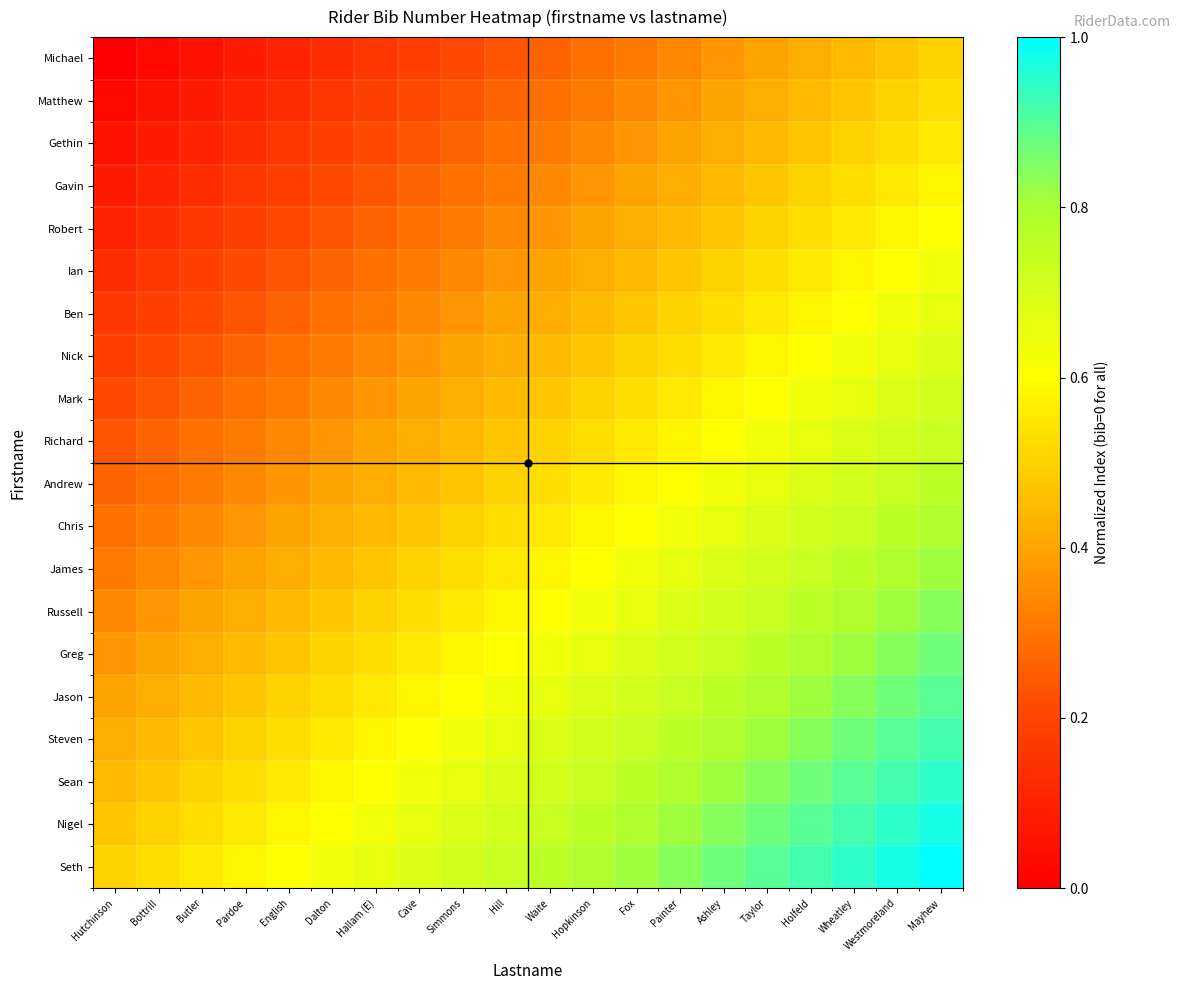

Reading left to right, extract all data points from this chart.

Michael: Hutchinson=0.0	Bottrill=0.0	Butler=0.1	Pardoe=0.1	English=0.1	Dalton=0.1	Hallam (E)=0.2	Cave=0.2	Simmons=0.2	Hill=0.2	Waite=0.3	Hopkinson=0.3	Fox=0.3	Painter=0.3	Ashley=0.4	Taylor=0.4	Holfeld=0.4	Wheatley=0.4	Westmoreland=0.5	Mayhew=0.5
Matthew: Hutchinson=0.0	Bottrill=0.1	Butler=0.1	Pardoe=0.1	English=0.1	Dalton=0.2	Hallam (E)=0.2	Cave=0.2	Simmons=0.2	Hill=0.3	Waite=0.3	Hopkinson=0.3	Fox=0.3	Painter=0.4	Ashley=0.4	Taylor=0.4	Holfeld=0.4	Wheatley=0.5	Westmoreland=0.5	Mayhew=0.5
Gethin: Hutchinson=0.1	Bottrill=0.1	Butler=0.1	Pardoe=0.1	English=0.2	Dalton=0.2	Hallam (E)=0.2	Cave=0.2	Simmons=0.3	Hill=0.3	Waite=0.3	Hopkinson=0.3	Fox=0.4	Painter=0.4	Ashley=0.4	Taylor=0.4	Holfeld=0.5	Wheatley=0.5	Westmoreland=0.5	Mayhew=0.6
Gavin: Hutchinson=0.1	Bottrill=0.1	Butler=0.1	Pardoe=0.2	English=0.2	Dalton=0.2	Hallam (E)=0.2	Cave=0.3	Simmons=0.3	Hill=0.3	Waite=0.3	Hopkinson=0.4	Fox=0.4	Painter=0.4	Ashley=0.4	Taylor=0.5	Holfeld=0.5	Wheatley=0.5	Westmoreland=0.6	Mayhew=0.6
Robert: Hutchinson=0.1	Bottrill=0.1	Butler=0.2	Pardoe=0.2	English=0.2	Dalton=0.2	Hallam (E)=0.3	Cave=0.3	Simmons=0.3	Hill=0.3	Waite=0.4	Hopkinson=0.4	Fox=0.4	Painter=0.4	Ashley=0.5	Taylor=0.5	Holfeld=0.5	Wheatley=0.6	Westmoreland=0.6	Mayhew=0.6
Ian: Hutchinson=0.1	Bottrill=0.2	Butler=0.2	Pardoe=0.2	English=0.2	Dalton=0.3	Hallam (E)=0.3	Cave=0.3	Simmons=0.3	Hill=0.4	Waite=0.4	Hopkinson=0.4	Fox=0.4	Painter=0.5	Ashley=0.5	Taylor=0.5	Holfeld=0.6	Wheatley=0.6	Westmoreland=0.6	Mayhew=0.6
Ben: Hutchinson=0.2	Bottrill=0.2	Butler=0.2	Pardoe=0.2	English=0.3	Dalton=0.3	Hallam (E)=0.3	Cave=0.3	Simmons=0.4	Hill=0.4	Waite=0.4	Hopkinson=0.4	Fox=0.5	Painter=0.5	Ashley=0.5	Taylor=0.6	Holfeld=0.6	Wheatley=0.6	Westmoreland=0.6	Mayhew=0.7
Nick: Hutchinson=0.2	Bottrill=0.2	Butler=0.2	Pardoe=0.3	English=0.3	Dalton=0.3	Hallam (E)=0.3	Cave=0.4	Simmons=0.4	Hill=0.4	Waite=0.4	Hopkinson=0.5	Fox=0.5	Painter=0.5	Ashley=0.6	Taylor=0.6	Holfeld=0.6	Wheatley=0.6	Westmoreland=0.7	Mayhew=0.7
Mark: Hutchinson=0.2	Bottrill=0.2	Butler=0.3	Pardoe=0.3	English=0.3	Dalton=0.3	Hallam (E)=0.4	Cave=0.4	Simmons=0.4	Hill=0.4	Waite=0.5	Hopkinson=0.5	Fox=0.5	Painter=0.6	Ashley=0.6	Taylor=0.6	Holfeld=0.6	Wheatley=0.7	Westmoreland=0.7	Mayhew=0.7
Richard: Hutchinson=0.2	Bottrill=0.3	Butler=0.3	Pardoe=0.3	English=0.3	Dalton=0.4	Hallam (E)=0.4	Cave=0.4	Simmons=0.4	Hill=0.5	Waite=0.5	Hopkinson=0.5	Fox=0.6	Painter=0.6	Ashley=0.6	Taylor=0.6	Holfeld=0.7	Wheatley=0.7	Westmoreland=0.7	Mayhew=0.7
Andrew: Hutchinson=0.3	Bottrill=0.3	Butler=0.3	Pardoe=0.3	English=0.4	Dalton=0.4	Hallam (E)=0.4	Cave=0.4	Simmons=0.5	Hill=0.5	Waite=0.5	Hopkinson=0.6	Fox=0.6	Painter=0.6	Ashley=0.6	Taylor=0.7	Holfeld=0.7	Wheatley=0.7	Westmoreland=0.7	Mayhew=0.8
Chris: Hutchinson=0.3	Bottrill=0.3	Butler=0.3	Pardoe=0.4	English=0.4	Dalton=0.4	Hallam (E)=0.4	Cave=0.5	Simmons=0.5	Hill=0.5	Waite=0.6	Hopkinson=0.6	Fox=0.6	Painter=0.6	Ashley=0.7	Taylor=0.7	Holfeld=0.7	Wheatley=0.7	Westmoreland=0.8	Mayhew=0.8
James: Hutchinson=0.3	Bottrill=0.3	Butler=0.4	Pardoe=0.4	English=0.4	Dalton=0.4	Hallam (E)=0.5	Cave=0.5	Simmons=0.5	Hill=0.6	Waite=0.6	Hopkinson=0.6	Fox=0.6	Painter=0.7	Ashley=0.7	Taylor=0.7	Holfeld=0.7	Wheatley=0.8	Westmoreland=0.8	Mayhew=0.8
Russell: Hutchinson=0.3	Bottrill=0.4	Butler=0.4	Pardoe=0.4	English=0.4	Dalton=0.5	Hallam (E)=0.5	Cave=0.5	Simmons=0.6	Hill=0.6	Waite=0.6	Hopkinson=0.6	Fox=0.7	Painter=0.7	Ashley=0.7	Taylor=0.7	Holfeld=0.8	Wheatley=0.8	Westmoreland=0.8	Mayhew=0.8
Greg: Hutchinson=0.4	Bottrill=0.4	Butler=0.4	Pardoe=0.4	English=0.5	Dalton=0.5	Hallam (E)=0.5	Cave=0.6	Simmons=0.6	Hill=0.6	Waite=0.6	Hopkinson=0.7	Fox=0.7	Painter=0.7	Ashley=0.7	Taylor=0.8	Holfeld=0.8	Wheatley=0.8	Westmoreland=0.8	Mayhew=0.9
Jason: Hutchinson=0.4	Bottrill=0.4	Butler=0.4	Pardoe=0.5	English=0.5	Dalton=0.5	Hallam (E)=0.6	Cave=0.6	Simmons=0.6	Hill=0.6	Waite=0.7	Hopkinson=0.7	Fox=0.7	Painter=0.7	Ashley=0.8	Taylor=0.8	Holfeld=0.8	Wheatley=0.8	Westmoreland=0.9	Mayhew=0.9
Steven: Hutchinson=0.4	Bottrill=0.4	Butler=0.5	Pardoe=0.5	English=0.5	Dalton=0.6	Hallam (E)=0.6	Cave=0.6	Simmons=0.6	Hill=0.7	Waite=0.7	Hopkinson=0.7	Fox=0.7	Painter=0.8	Ashley=0.8	Taylor=0.8	Holfeld=0.8	Wheatley=0.9	Westmoreland=0.9	Mayhew=0.9
Sean: Hutchinson=0.4	Bottrill=0.5	Butler=0.5	Pardoe=0.5	English=0.6	Dalton=0.6	Hallam (E)=0.6	Cave=0.6	Simmons=0.7	Hill=0.7	Waite=0.7	Hopkinson=0.7	Fox=0.8	Painter=0.8	Ashley=0.8	Taylor=0.8	Holfeld=0.9	Wheatley=0.9	Westmoreland=0.9	Mayhew=0.9
Nigel: Hutchinson=0.5	Bottrill=0.5	Butler=0.5	Pardoe=0.6	English=0.6	Dalton=0.6	Hallam (E)=0.6	Cave=0.7	Simmons=0.7	Hill=0.7	Waite=0.7	Hopkinson=0.8	Fox=0.8	Painter=0.8	Ashley=0.8	Taylor=0.9	Holfeld=0.9	Wheatley=0.9	Westmoreland=0.9	Mayhew=1.0
Seth: Hutchinson=0.5	Bottrill=0.5	Butler=0.6	Pardoe=0.6	English=0.6	Dalton=0.6	Hallam (E)=0.7	Cave=0.7	Simmons=0.7	Hill=0.7	Waite=0.8	Hopkinson=0.8	Fox=0.8	Painter=0.8	Ashley=0.9	Taylor=0.9	Holfeld=0.9	Wheatley=0.9	Westmoreland=1.0	Mayhew=1.0